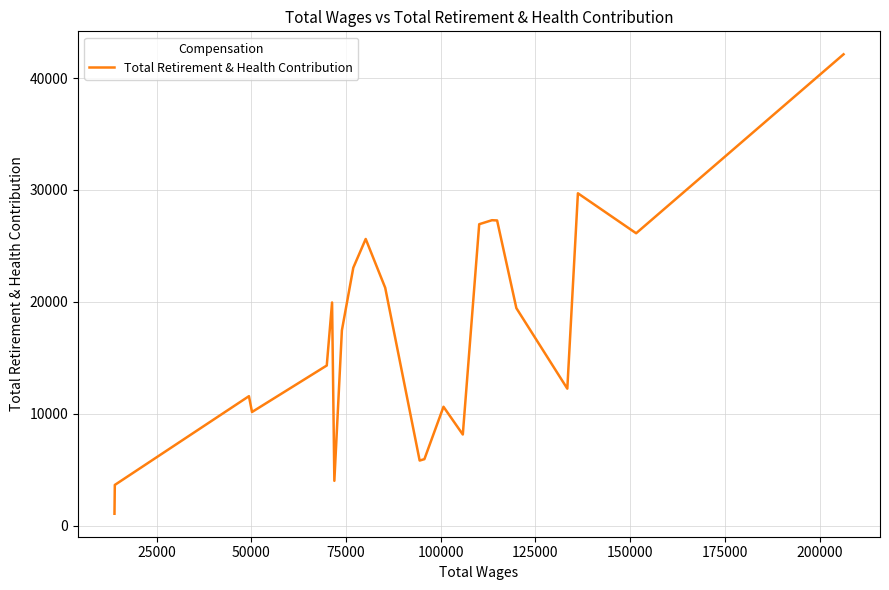

What is the difference between the maximum and minimum values?

41064